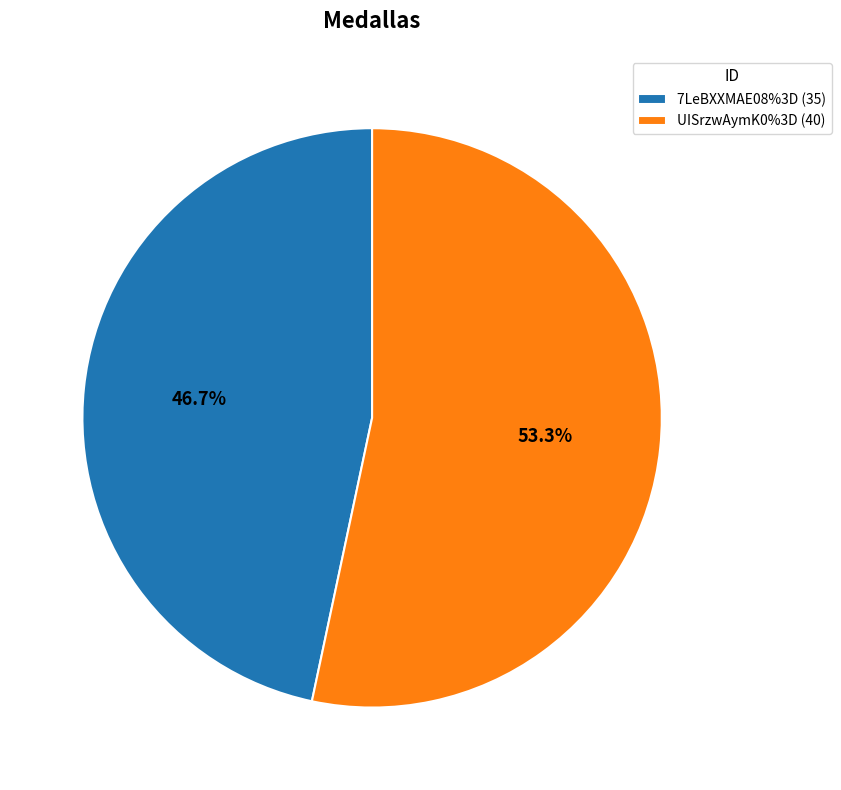

Approximately how many times larger is the value at 7LeBXXMAE08%3D (35) compared to UISrzwAymK0%3D (40)?

0.9